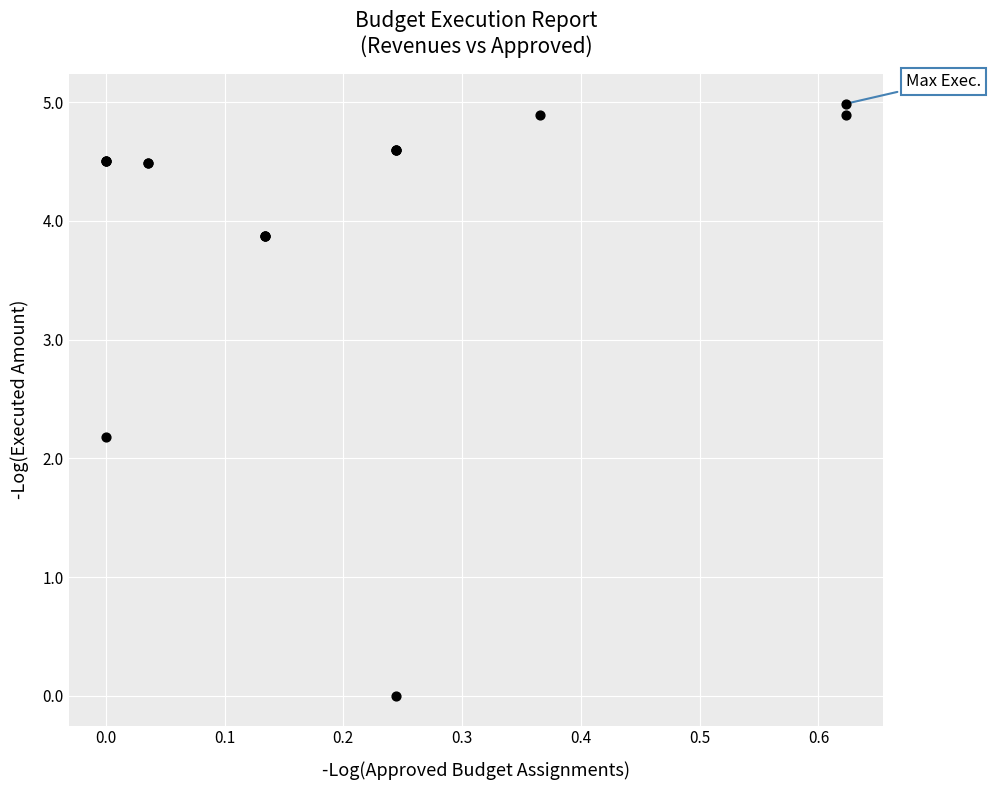

What Y value in the scatter plot is closest to 2?

2.2